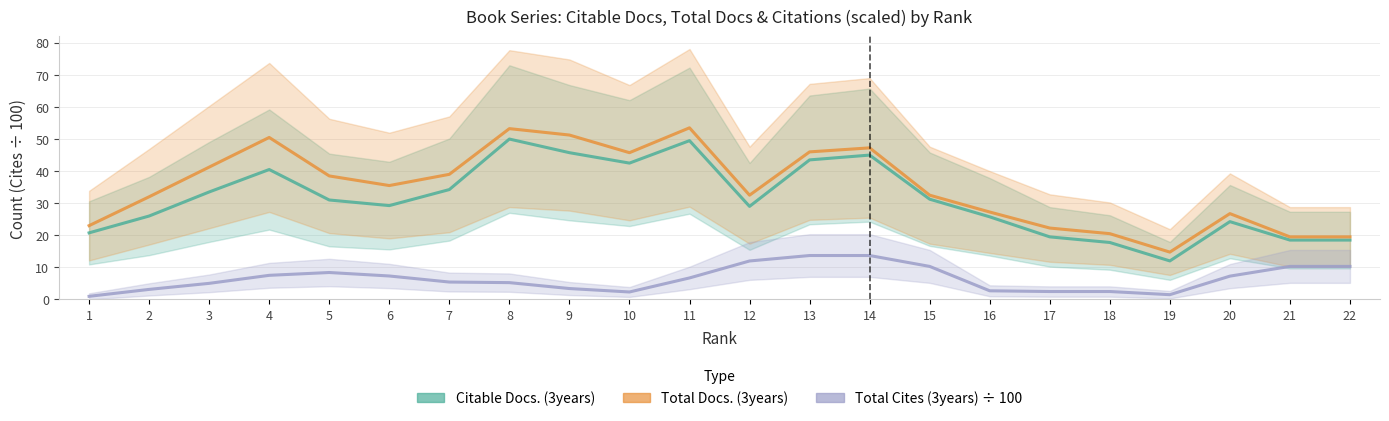

What are all the series names shown in the legend?

Citable Docs. (3years), Total Docs. (3years), Total Cites (3years)